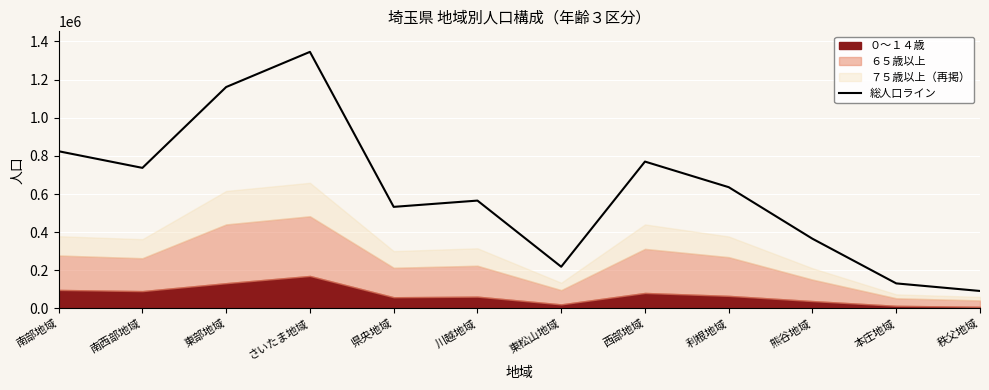

What is the ratio of the value at さいたま地域 to the value at 県央地域?

2.5